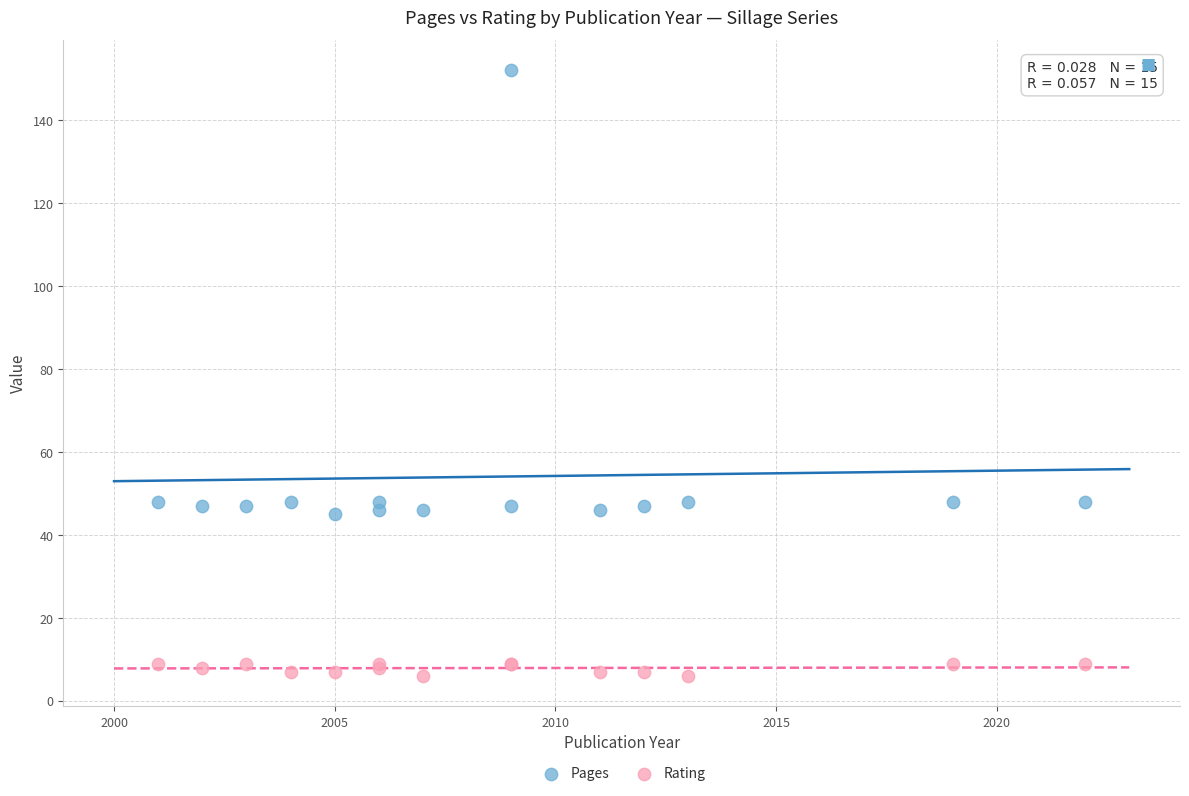

Which series reaches the maximum Y coordinate?

Pages